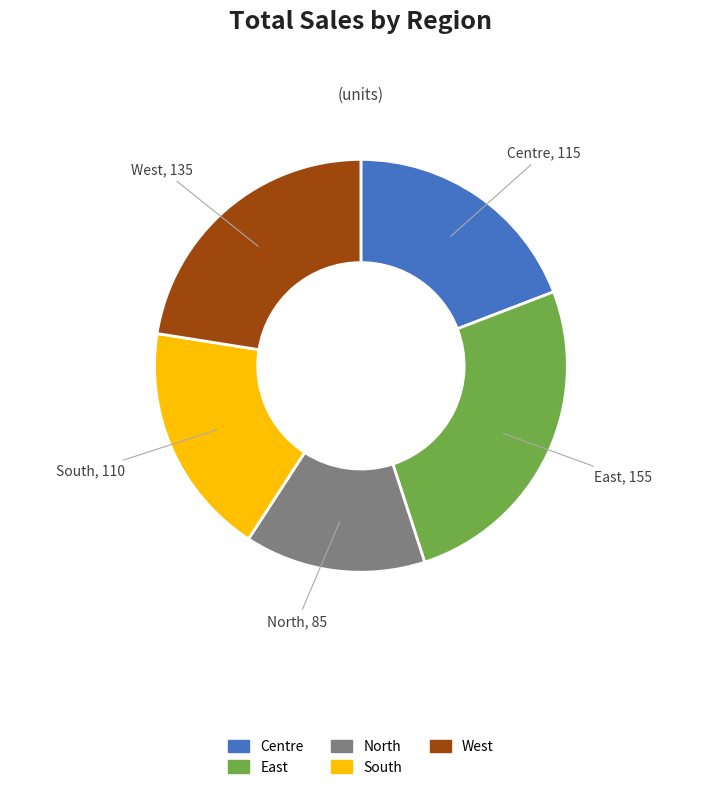

Rank the categories by value from lowest to highest.

North, South, Centre, West, East